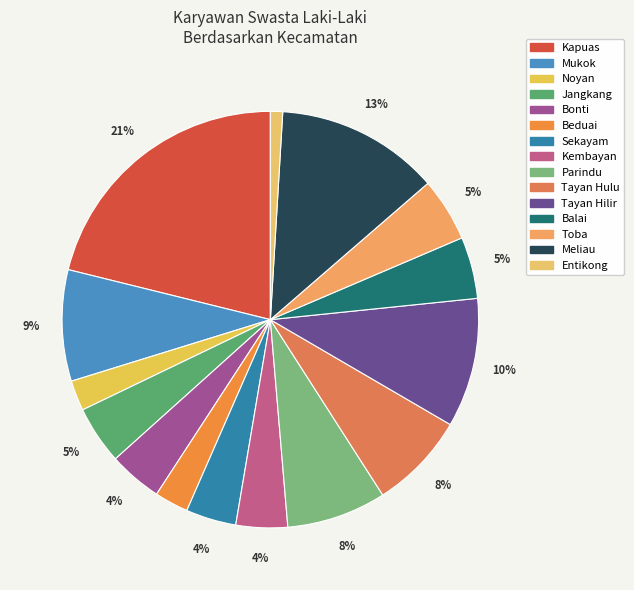

Count the number of slices in the pie.

15